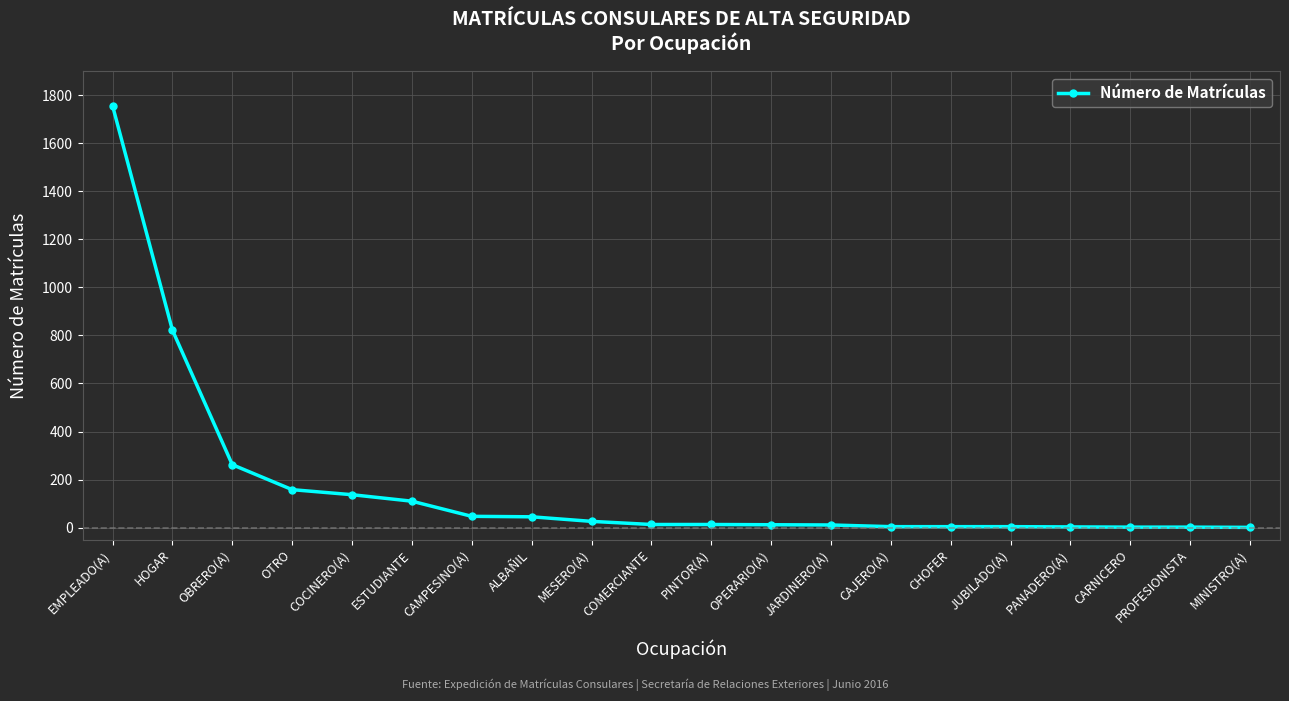

What is the difference between the second highest and second lowest values?

820